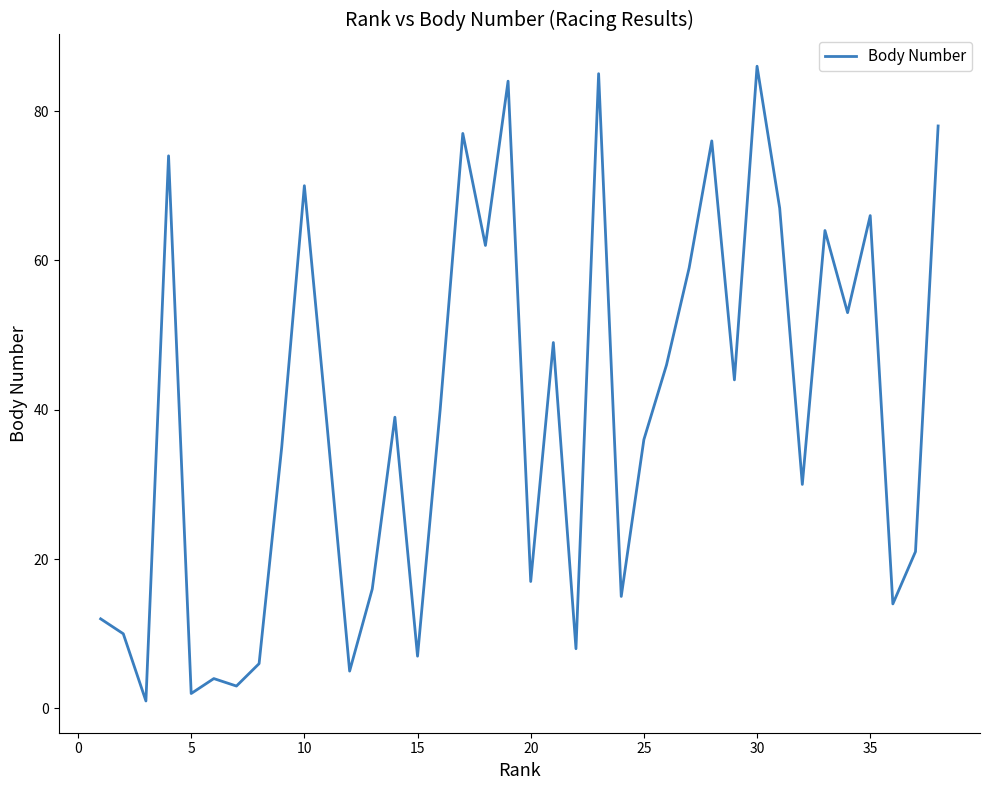

What is the greatest value displayed?

86